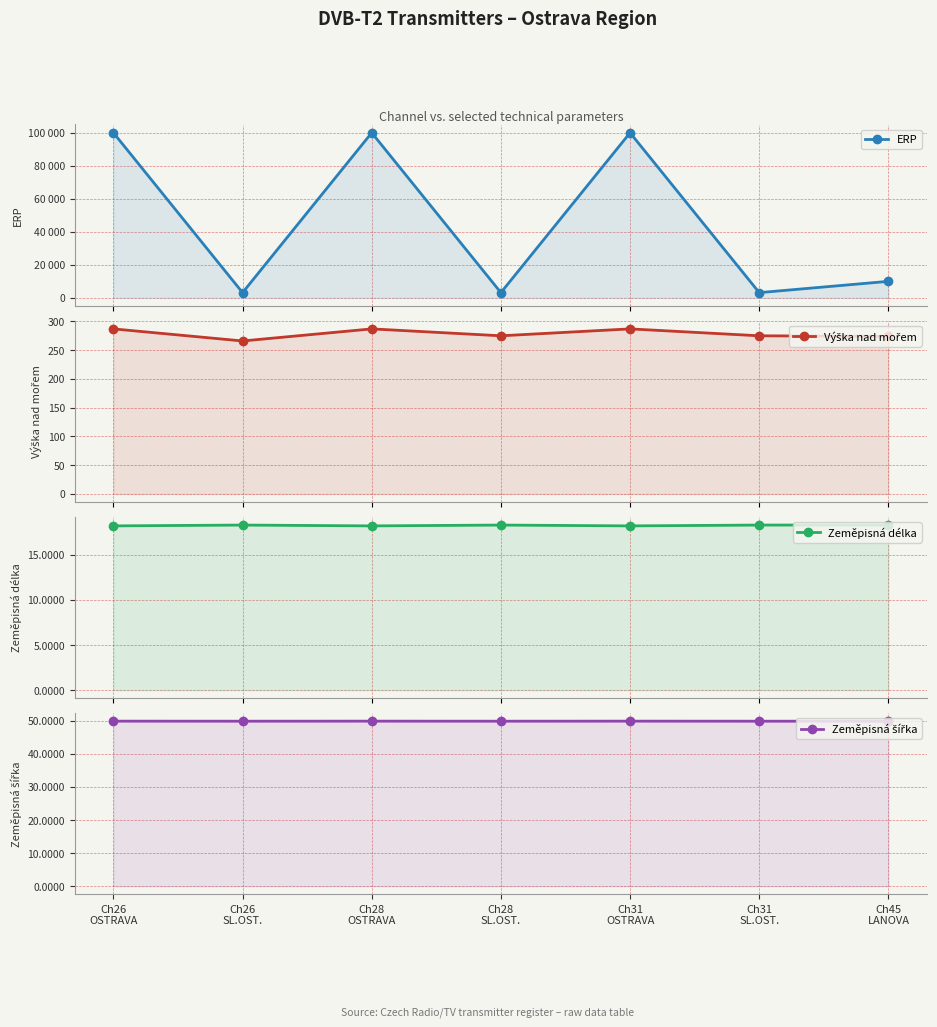

Rank the series at Ch28
SL.OST. from lowest to highest value.

Zeměpisná délka, Zeměpisná šířka, Výška nad mořem, ERP